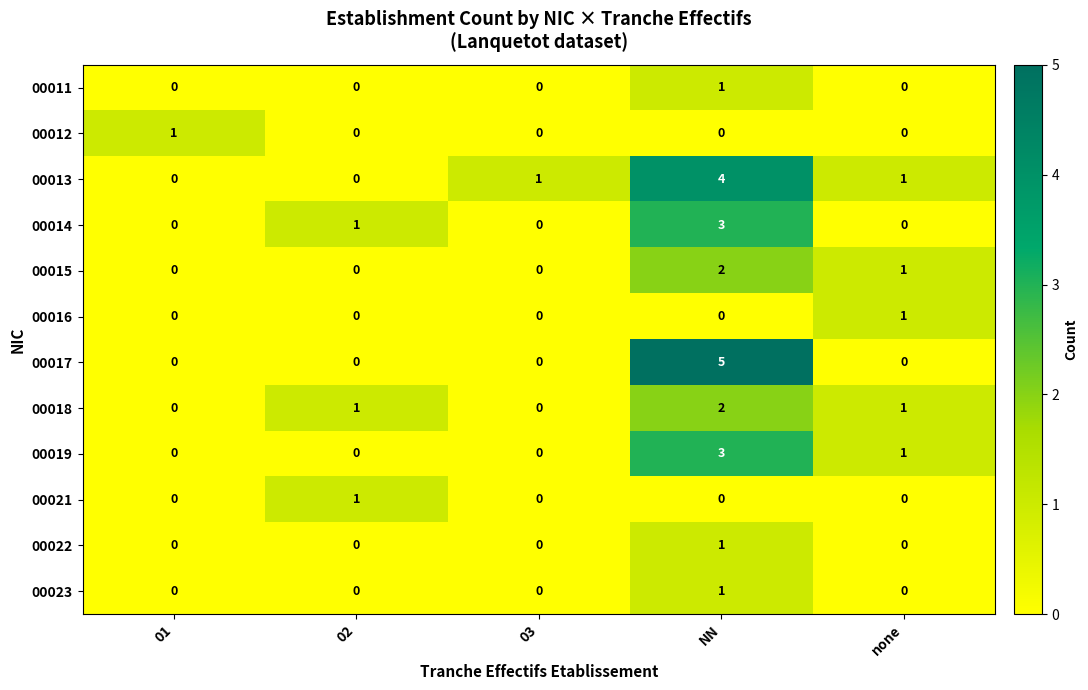

Which series has the largest range (max minus min)?

00017